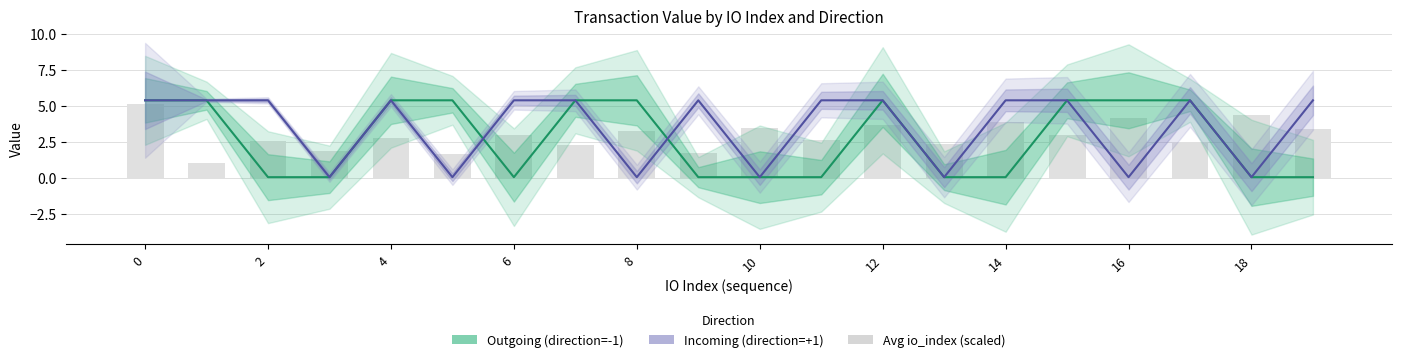

Reading left to right, extract all data points from this chart.

Outgoing (direction=-1): 5.4	5.4	0.0	0.0	5.4	5.4	0.0	5.4	5.4	0.0	0.0	0.0	5.4	0.0	0.0	5.4	5.4	5.4	0.0	0.0
Incoming (direction=+1): 5.4	5.4	5.4	0.0	5.4	0.0	5.4	5.4	0.0	5.4	0.0	5.4	5.4	0.0	5.4	5.4	0.0	5.4	0.0	5.4
Avg io_index (scaled): 5.1	1.1	2.5	1.9	2.8	1.6	3.0	2.2	3.2	1.7	3.4	2.6	3.7	2.3	3.9	3.0	4.1	2.4	4.3	3.4